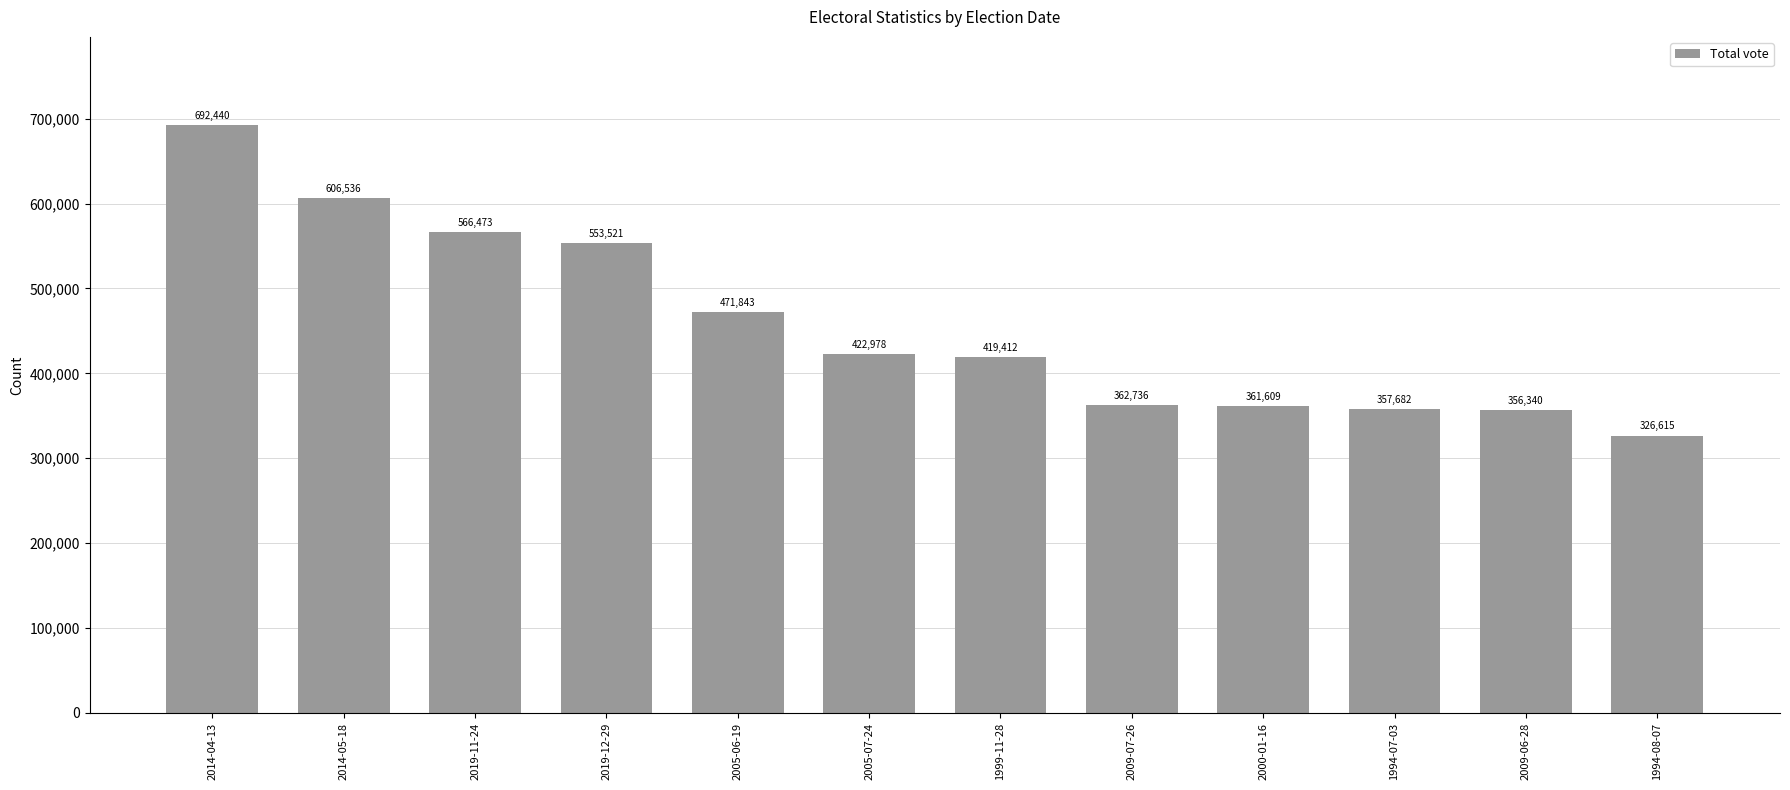

Does the chart contain any negative values?

No